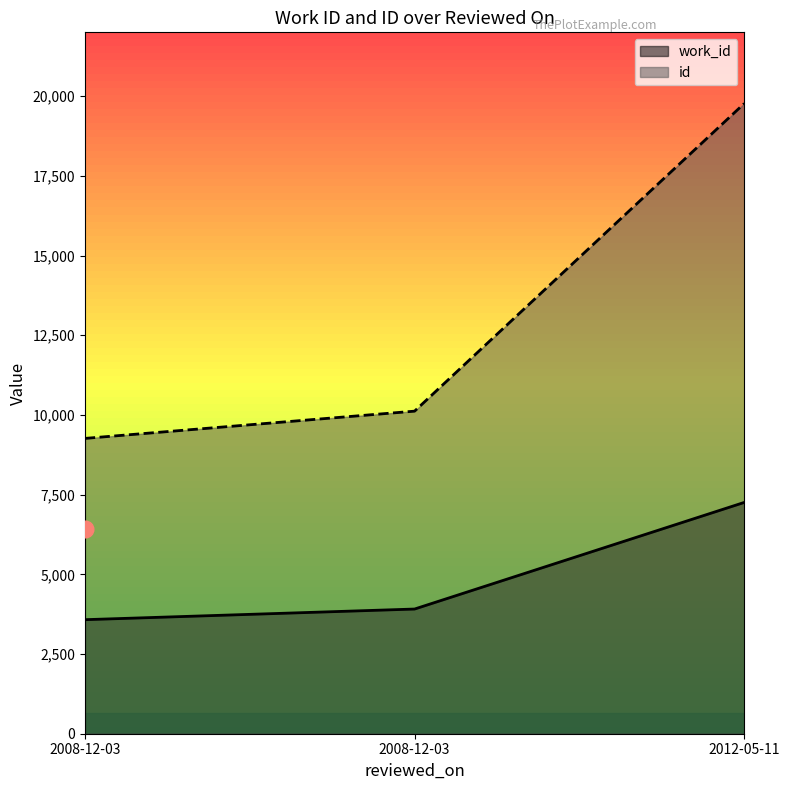

At which label is id closest to 14515?

2008-12-03